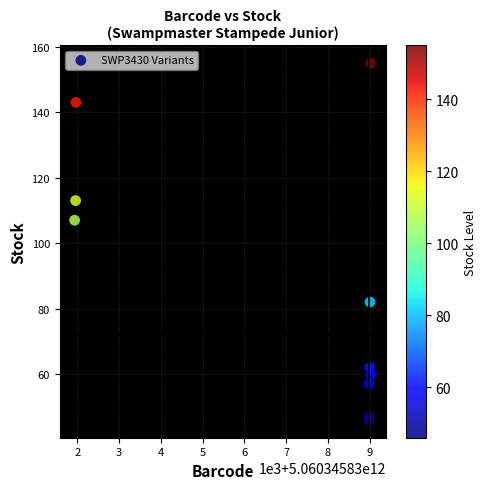

What Y value in the scatter plot is closest to 100?

107